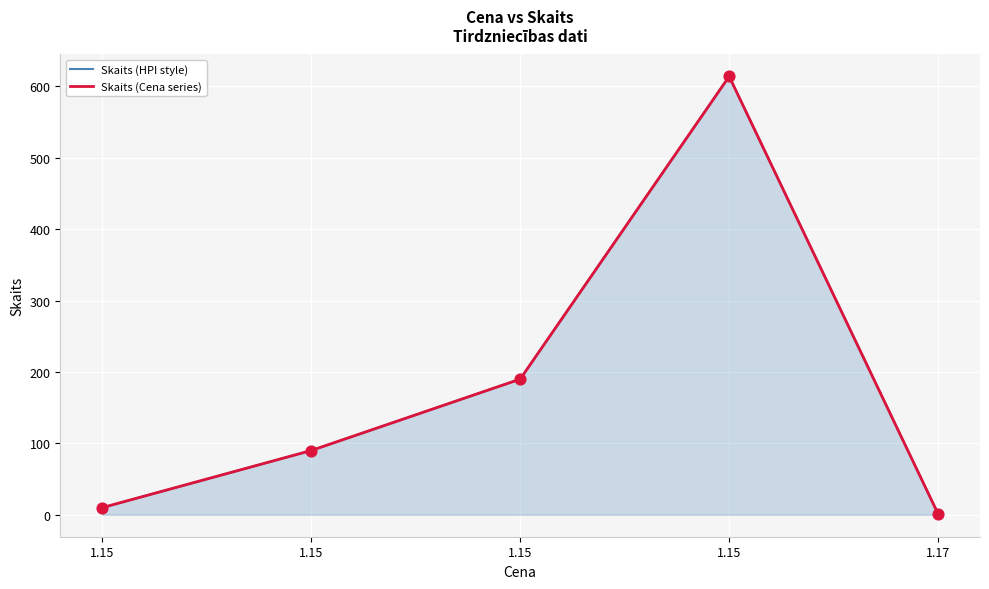

What are all the series names shown in the legend?

Skaits (HPI style), Skaits (Cena series)